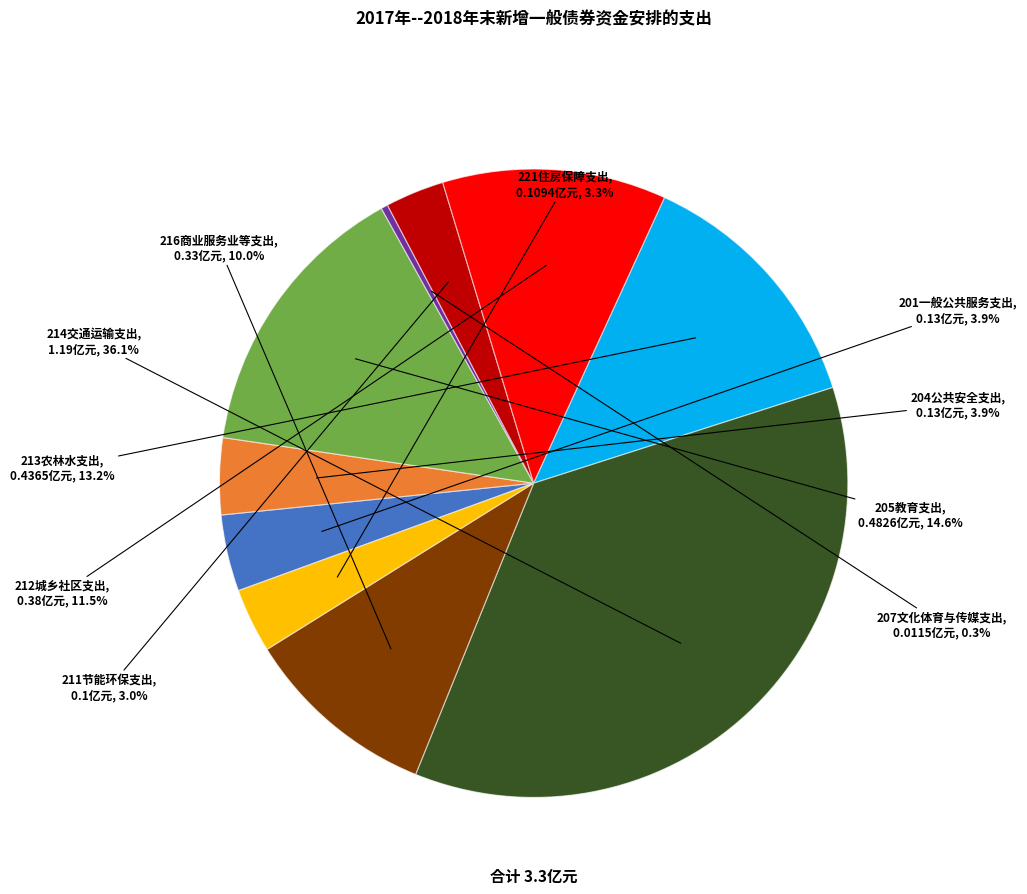

To the nearest percent, what is the combined percentage of 205教育支出 and 211节能环保支出?

18%